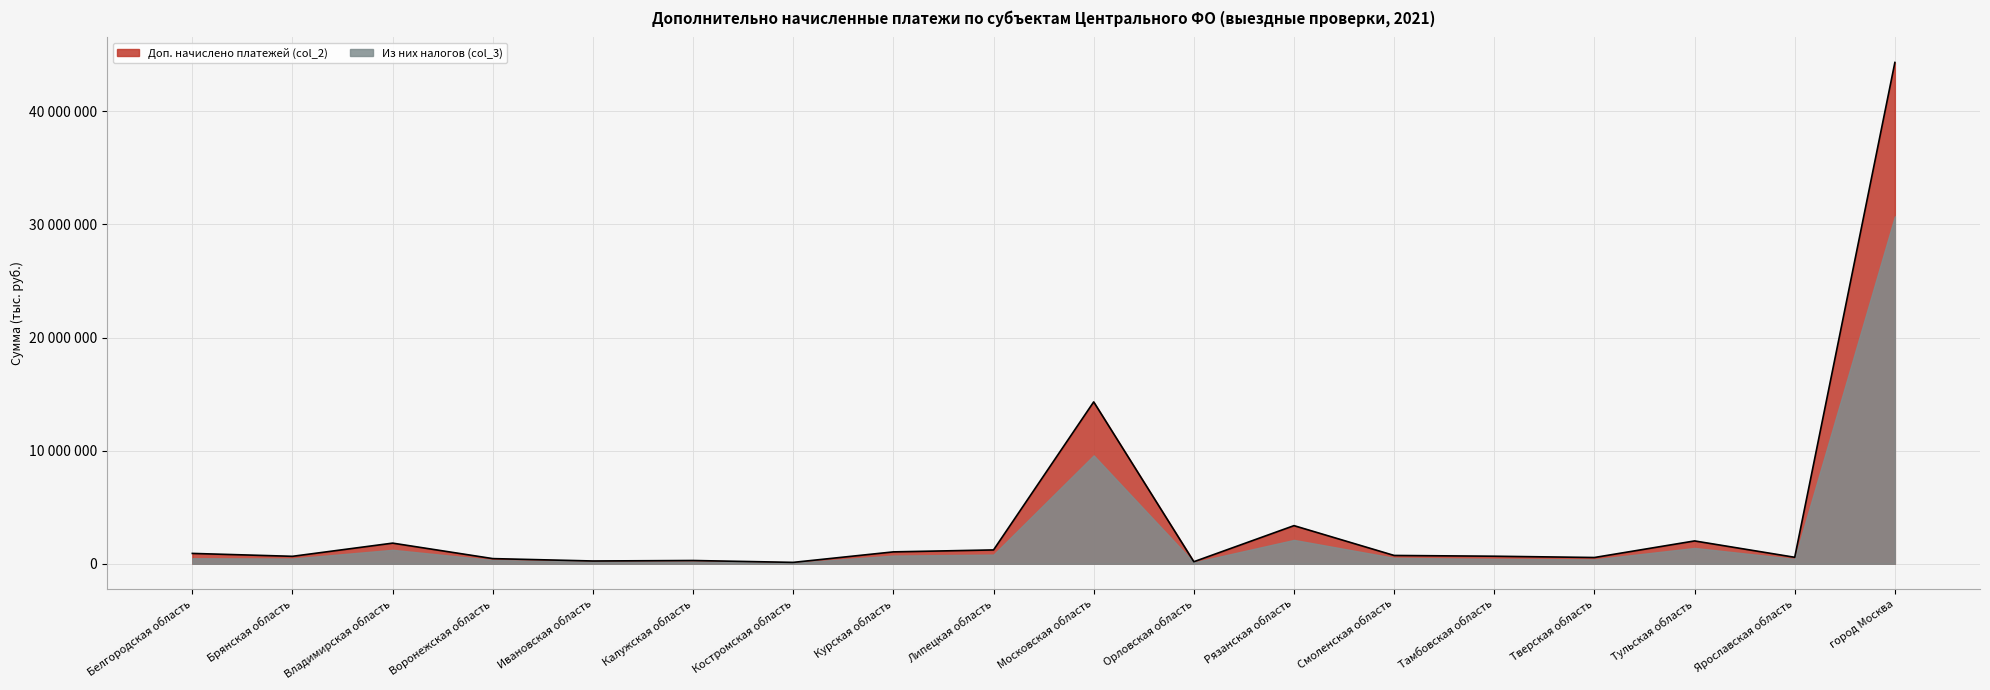

How many data points are above 735030?

8